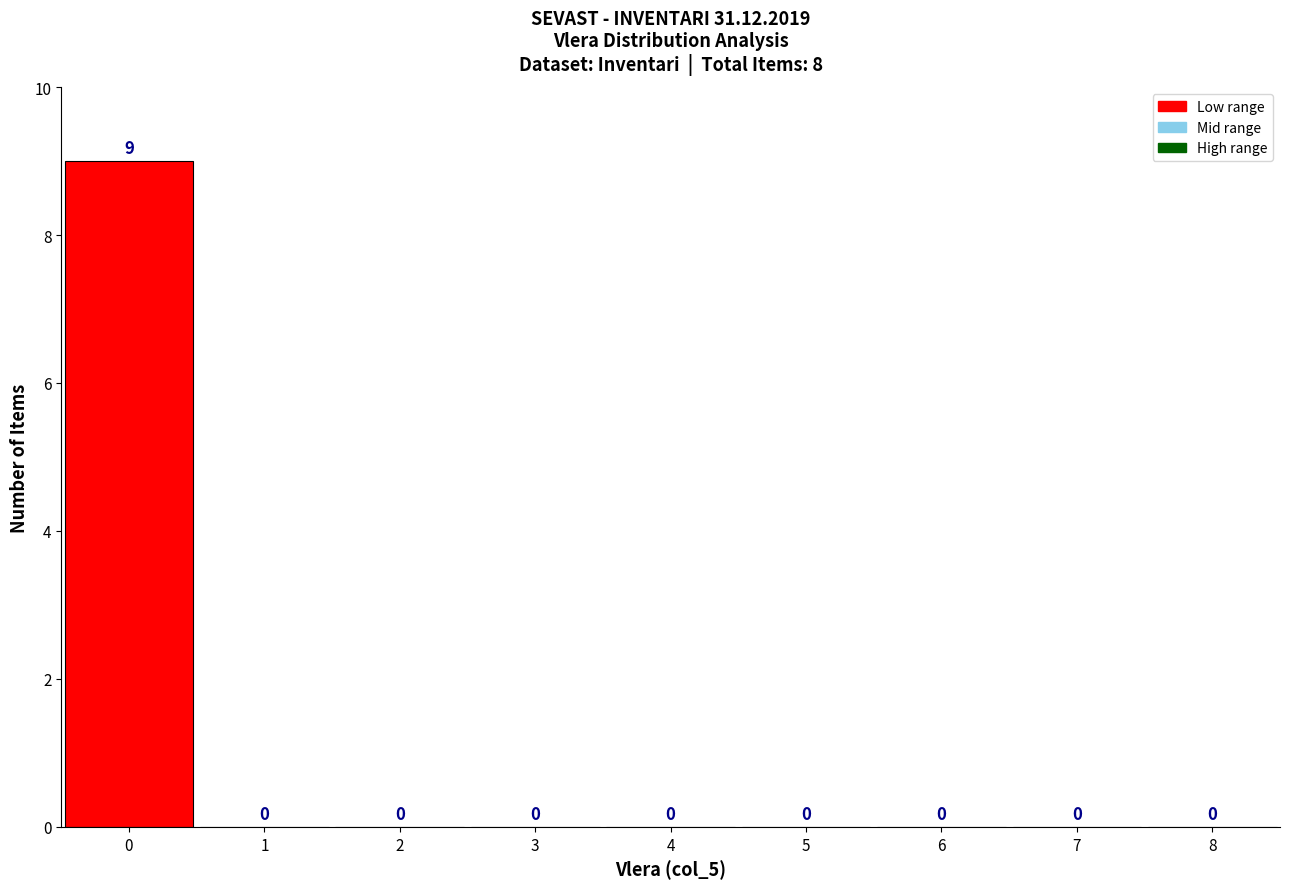

How tall is the bar that spans -0.5 to 0.5 on the x-axis?

9